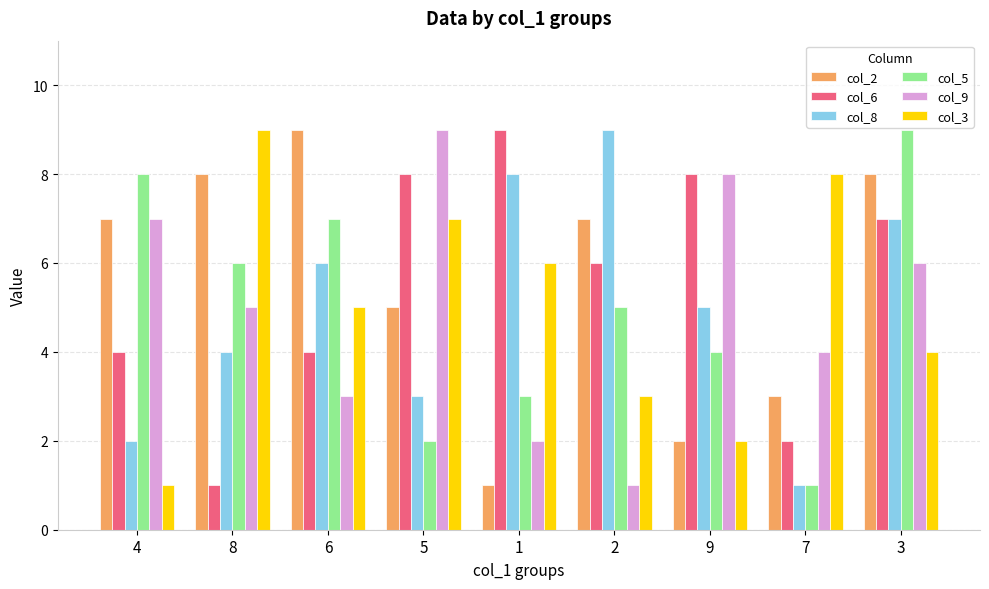

Reading right to left, transcribe all the data shown in this chart.

col_2: 3=8	7=3	9=2	2=7	1=1	5=5	6=9	8=8	4=7
col_6: 3=7	7=2	9=8	2=6	1=9	5=8	6=4	8=1	4=4
col_8: 3=7	7=1	9=5	2=9	1=8	5=3	6=6	8=4	4=2
col_5: 3=9	7=1	9=4	2=5	1=3	5=2	6=7	8=6	4=8
col_9: 3=6	7=4	9=8	2=1	1=2	5=9	6=3	8=5	4=7
col_3: 3=4	7=8	9=2	2=3	1=6	5=7	6=5	8=9	4=1